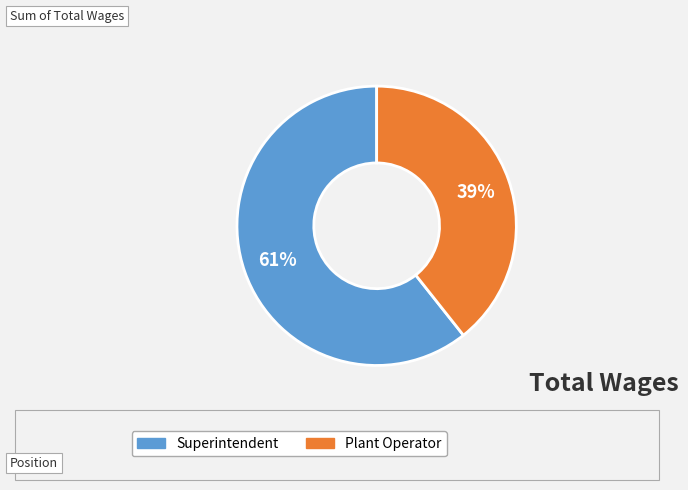

Rank the categories by value from highest to lowest.

Superintendent, Plant Operator